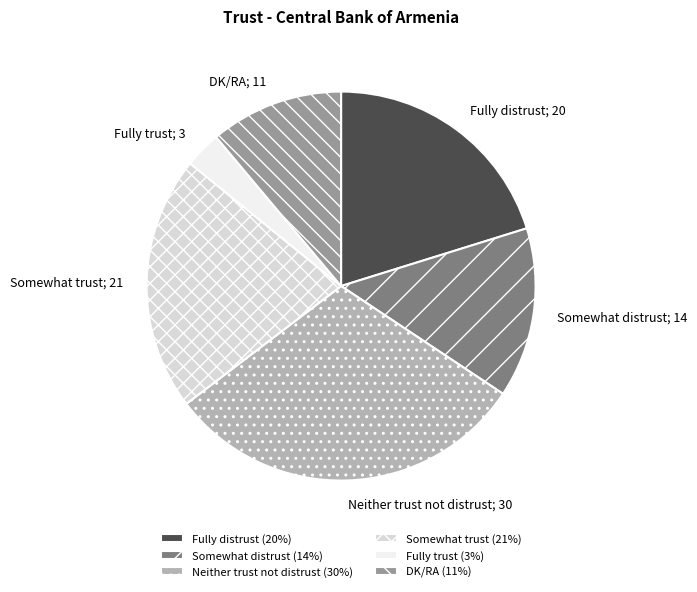

Which slice is the smallest?

Fully trust